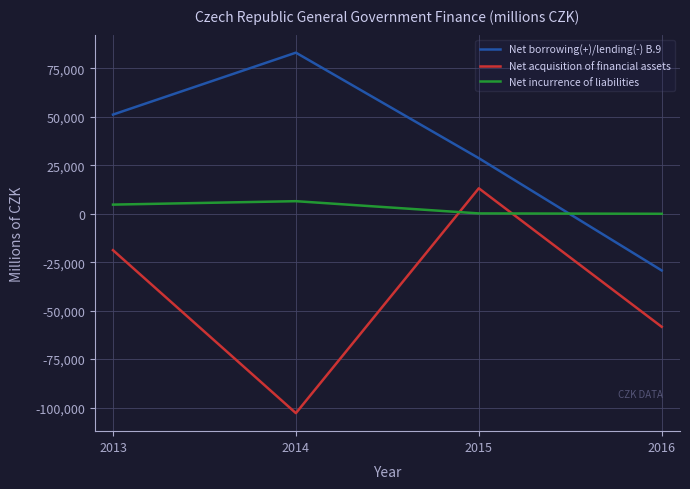

What is the difference between the second highest and minimum values in the Net incurrence of liabilities series?

4729